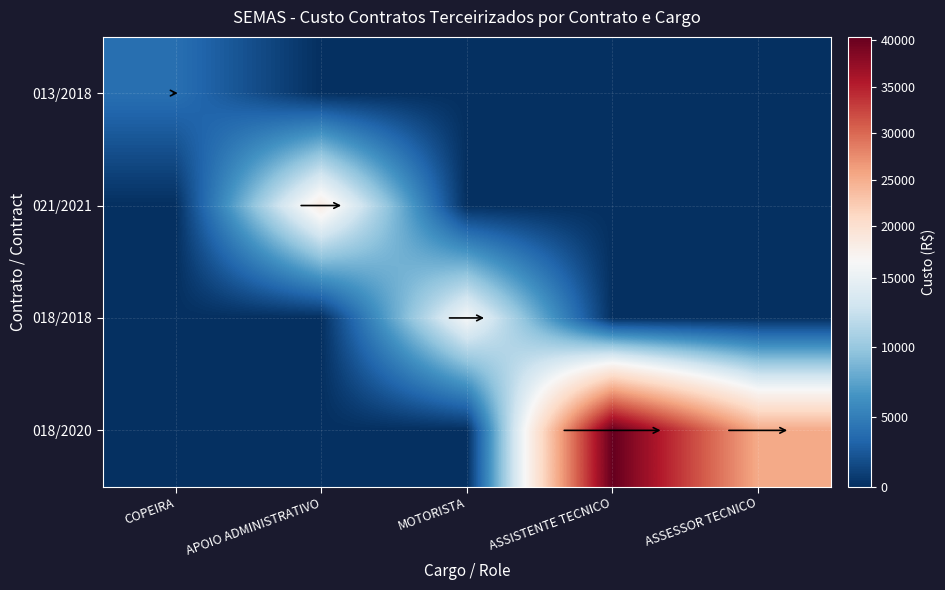

Rank the series at ASSESSOR TECNICO from lowest to highest value.

013/2018, 021/2021, 018/2018, 018/2020